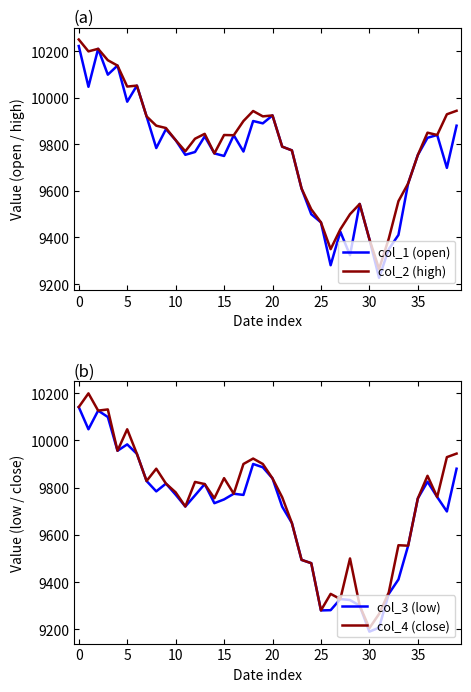

How many lines are shown in the chart?

4